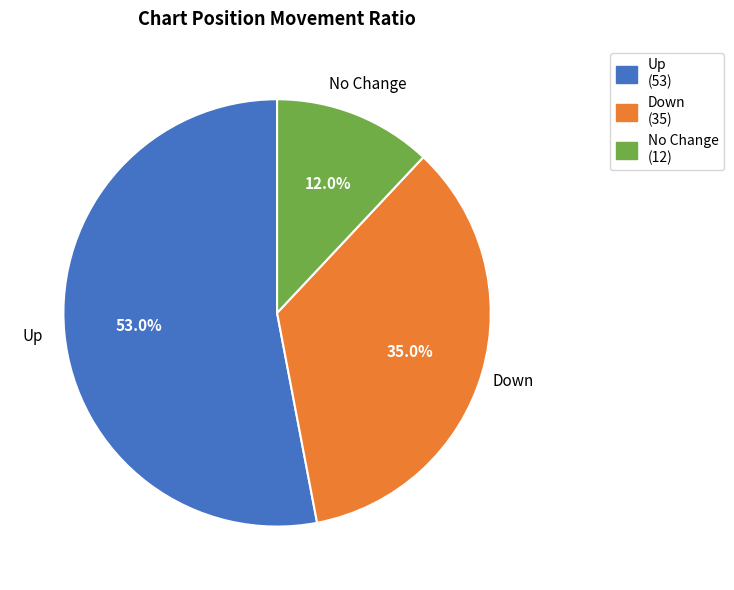

Count the number of slices in the pie.

3